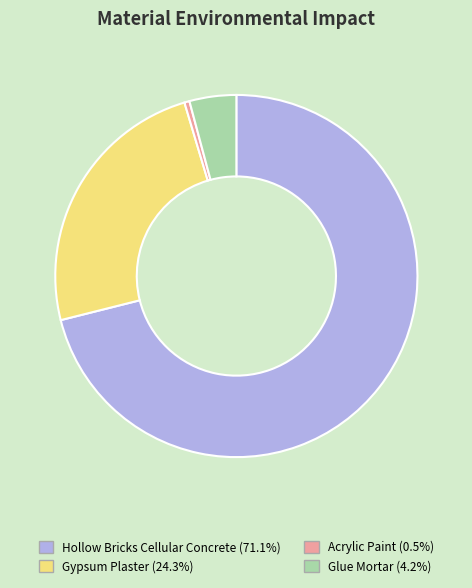

Is there a majority slice in this chart?

Yes